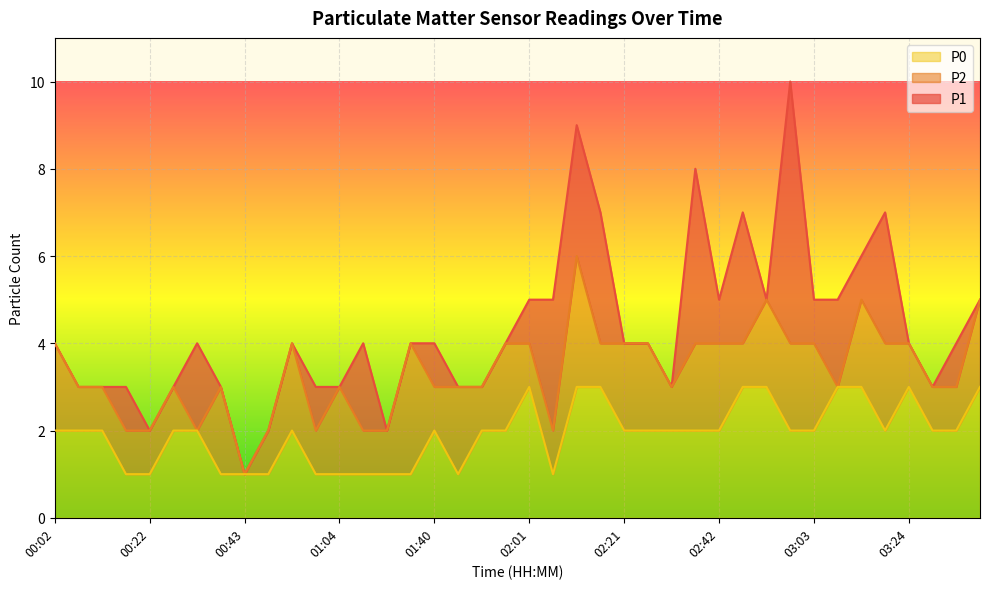

Where is the first local maximum for P2?

00:28